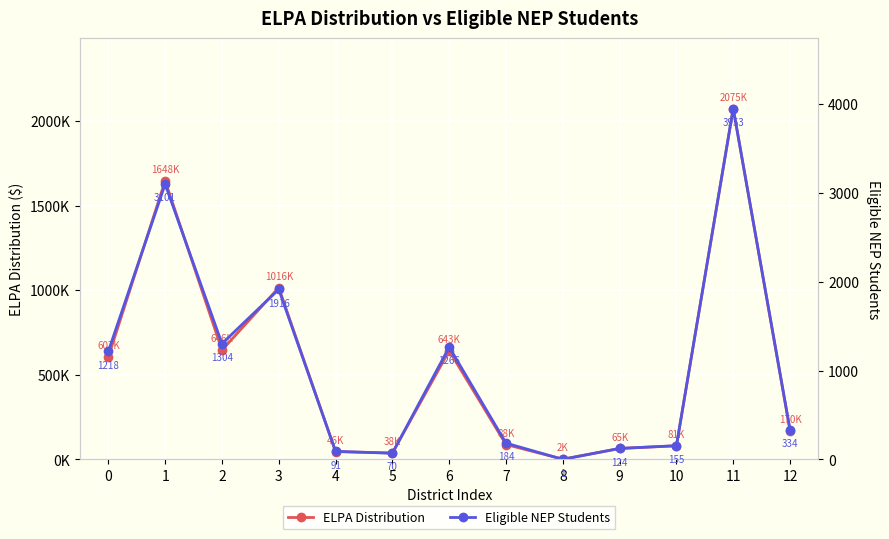

Reading left to right, extract all data points from this chart.

ELPA Distribution: 0=606546.9	1=1647980.6	2=646456.1	3=1015890.1	4=46408.1	5=38055.7	6=643214.8	7=88172.8	8=1856.9	9=64972.1	10=80750.8	11=2075395.7	12=169853.3
Eligible NEP Students: 0=1218.0	1=3101.0	2=1304.0	3=1916.0	4=91.0	5=70.0	6=1266.0	7=184.0	8=1.0	9=124.0	10=155.0	11=3953.0	12=334.0